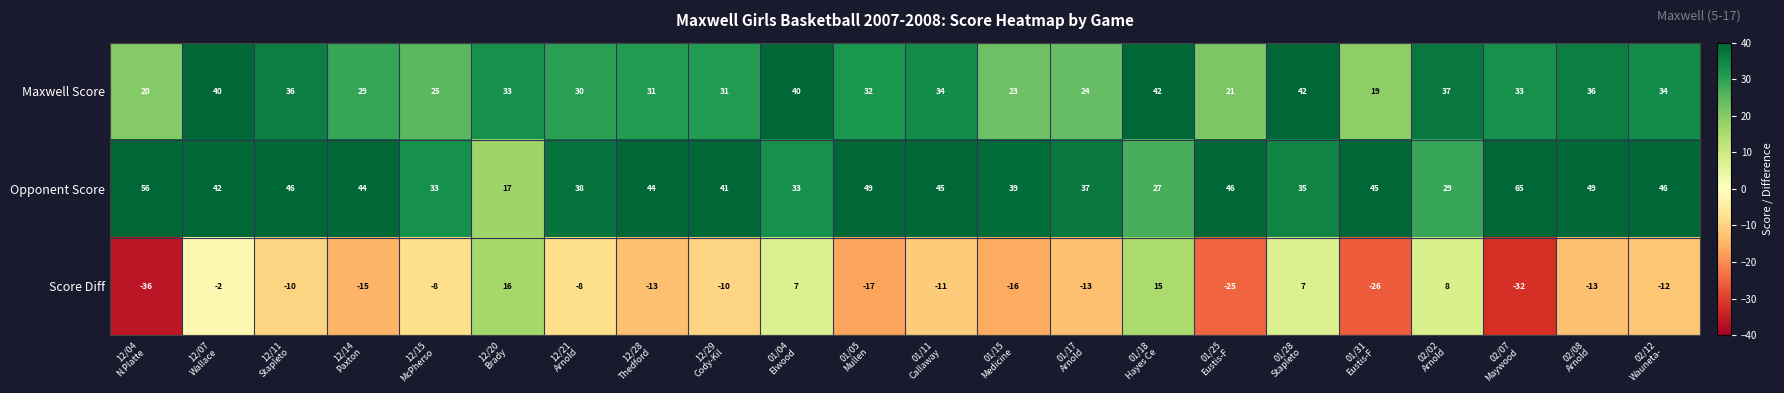

What is the sum of all Opponent Score values?

906